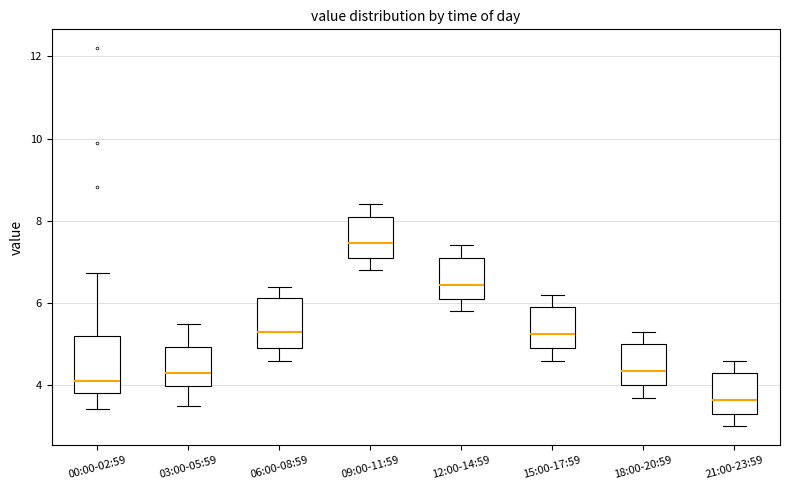

Where is the upper edge of the box for 18:00-20:59 on the y-axis? The values are not printed on the chart, so give them approximately, as read against the axis.

5.0